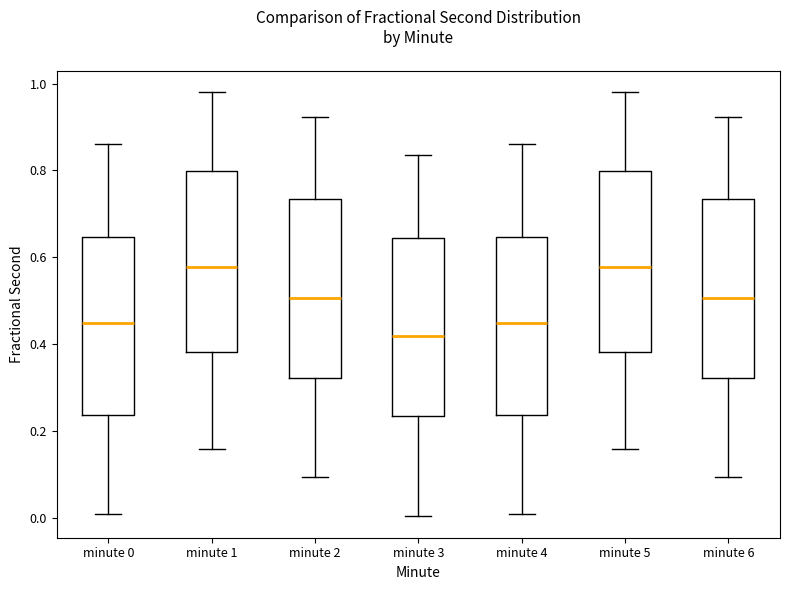

Reading left to right, transcribe this box plot: for each box, give where its median line is, the range the box spans, and where its two whiskers end, as read against the y-axis. The values are not printed on the chart, so give them approximately, as read against the axis.

minute 0: median 0.44, box 0.24 to 0.64, whiskers 0.00 to 0.86
minute 1: median 0.58, box 0.38 to 0.80, whiskers 0.16 to 0.98
minute 2: median 0.50, box 0.32 to 0.74, whiskers 0.10 to 0.92
minute 3: median 0.42, box 0.24 to 0.64, whiskers 0.00 to 0.84
minute 4: median 0.44, box 0.24 to 0.64, whiskers 0.00 to 0.86
minute 5: median 0.58, box 0.38 to 0.80, whiskers 0.16 to 0.98
minute 6: median 0.50, box 0.32 to 0.74, whiskers 0.10 to 0.92